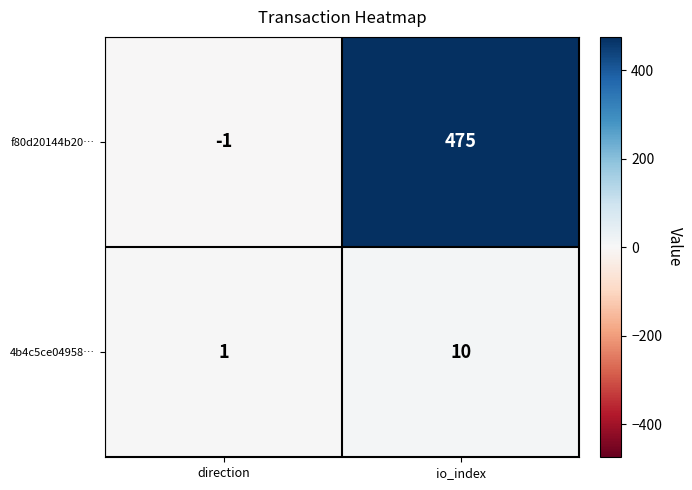

Which category has the lowest value in the 4b4c5ce04958… series?

direction